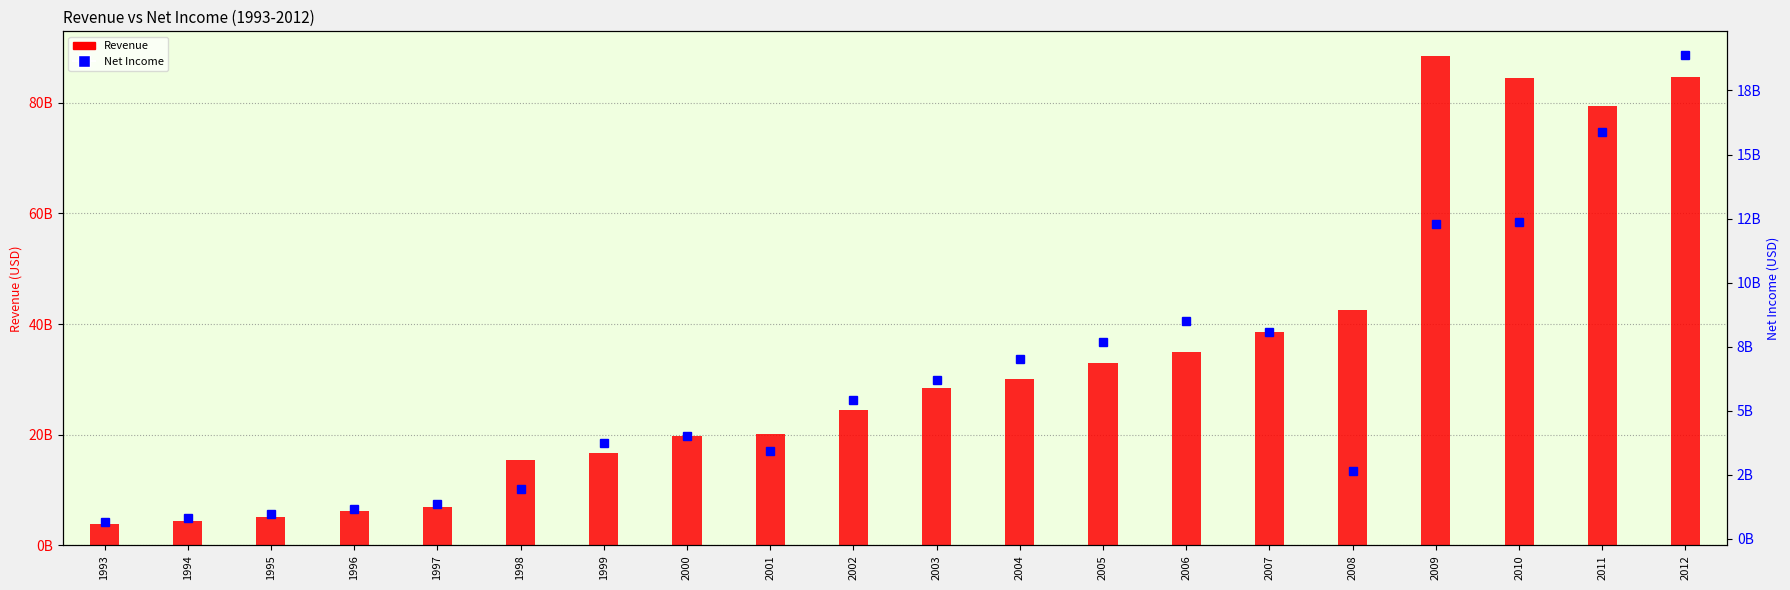

Rank the series by their maximum value, from highest to lowest.

Revenue, Net Income